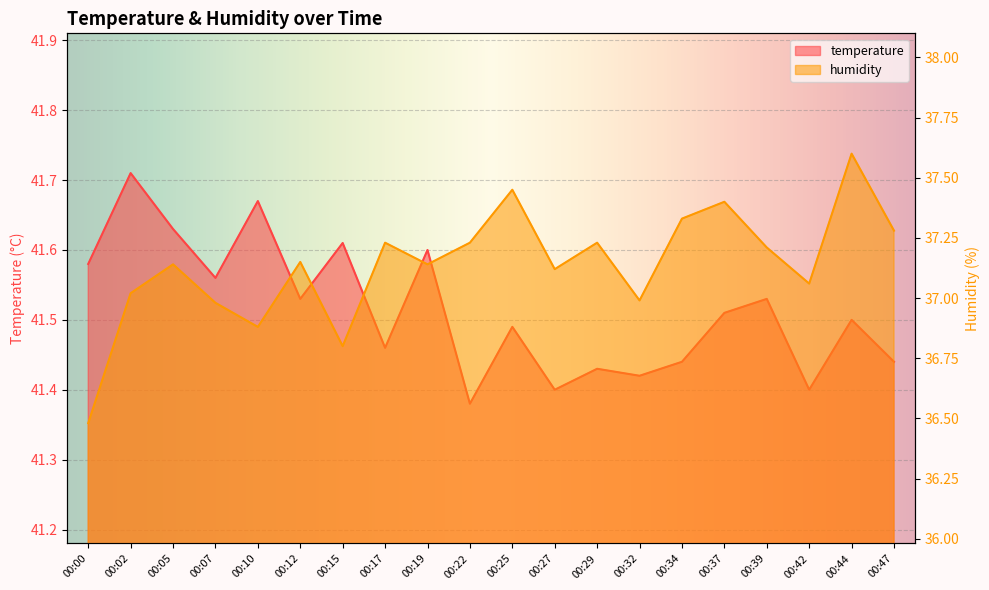

How many interior local valleys does the temperature series have?

7